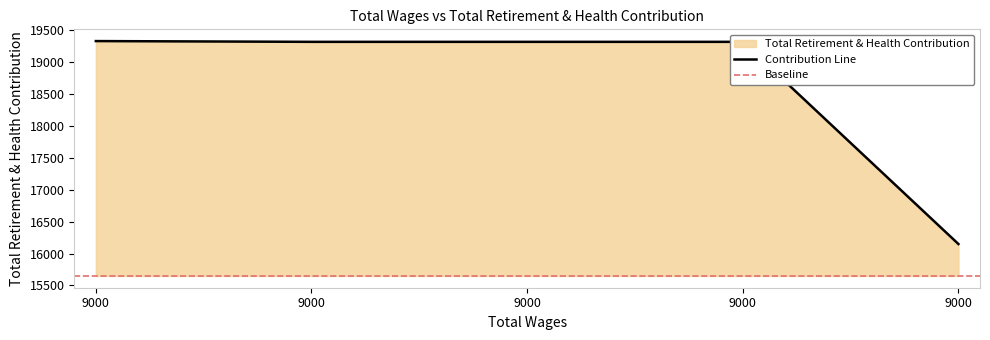

True or false: there are more than 2 points higher than both neighbors.

False